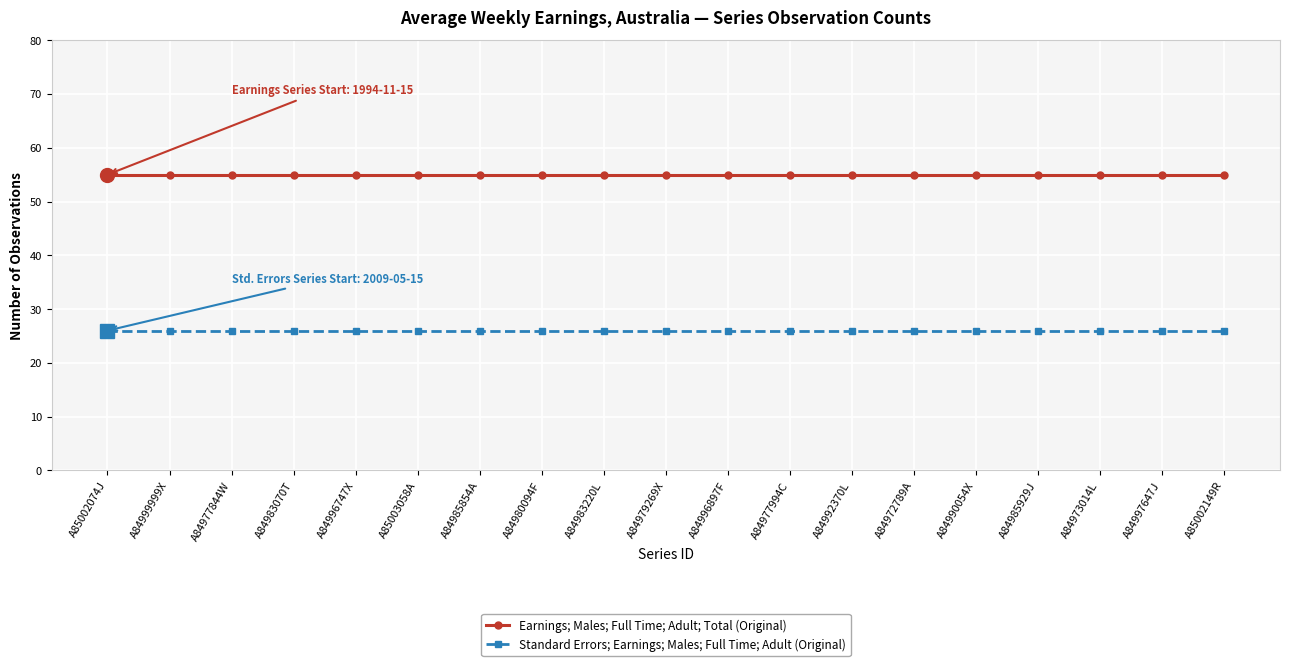

What is the highest value of the Standard Errors; Earnings; Males; Full Time; Adult (Original) series?

26